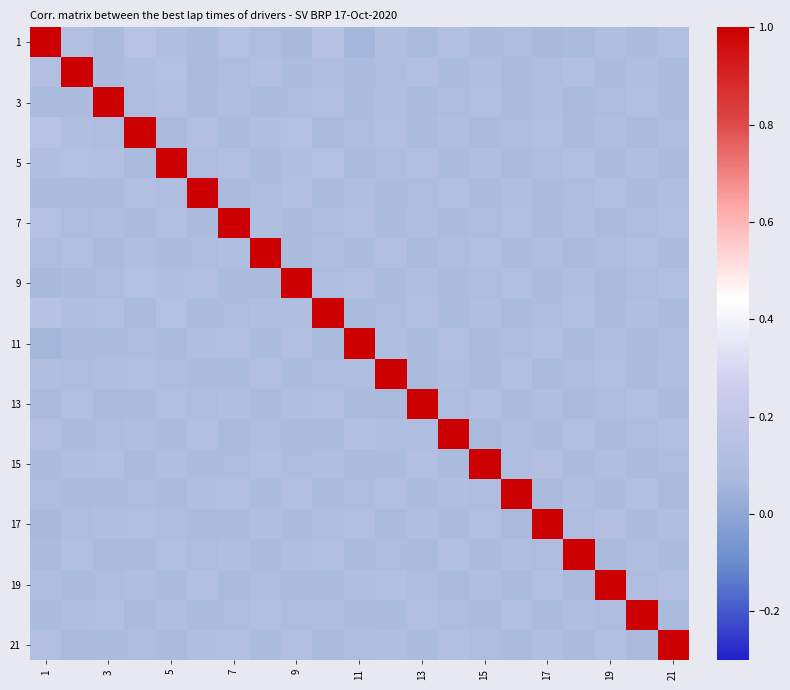

How many series are shown in this chart?

21